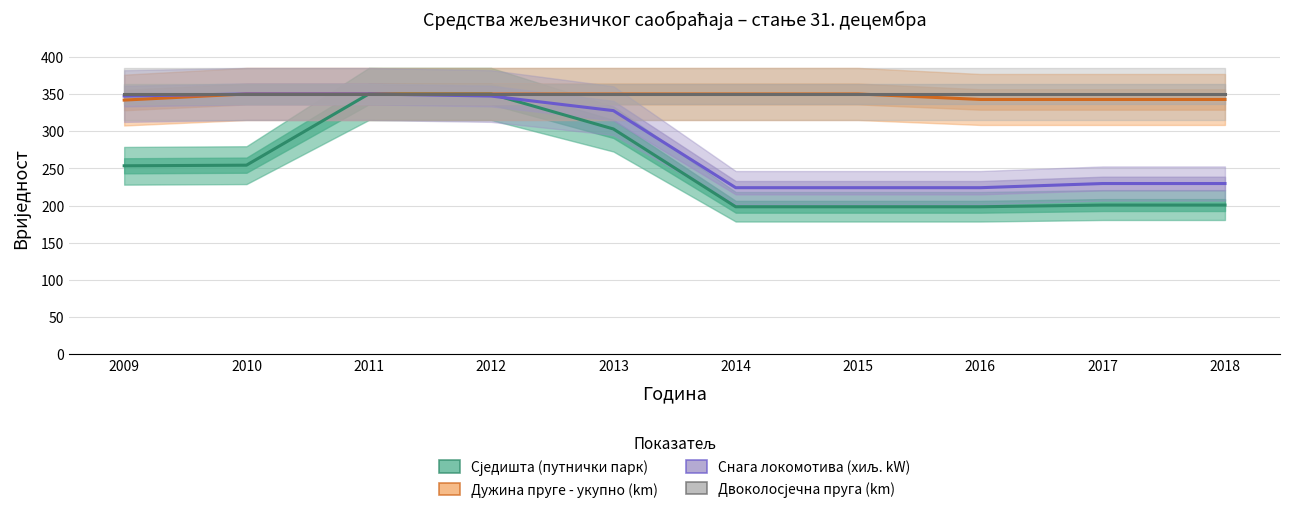

Does the chart display data point markers on the line(s)?

No